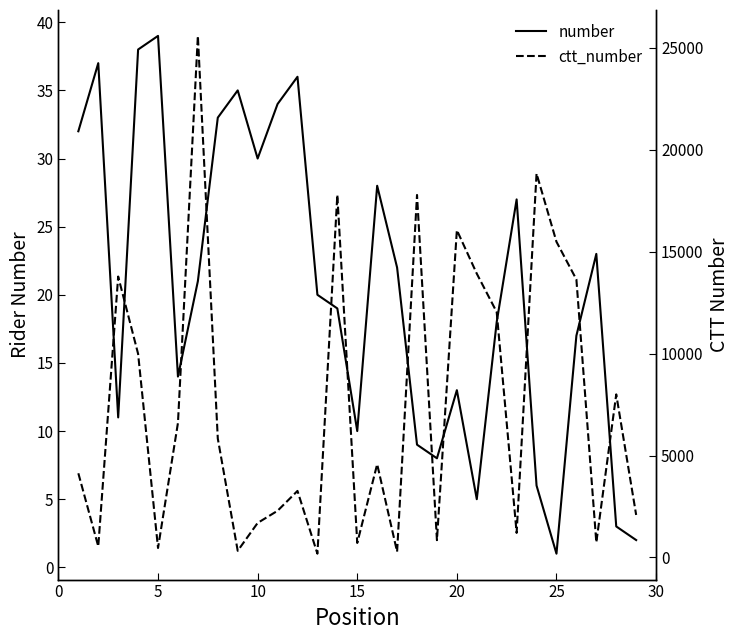

Does the chart have visible grid lines?

No